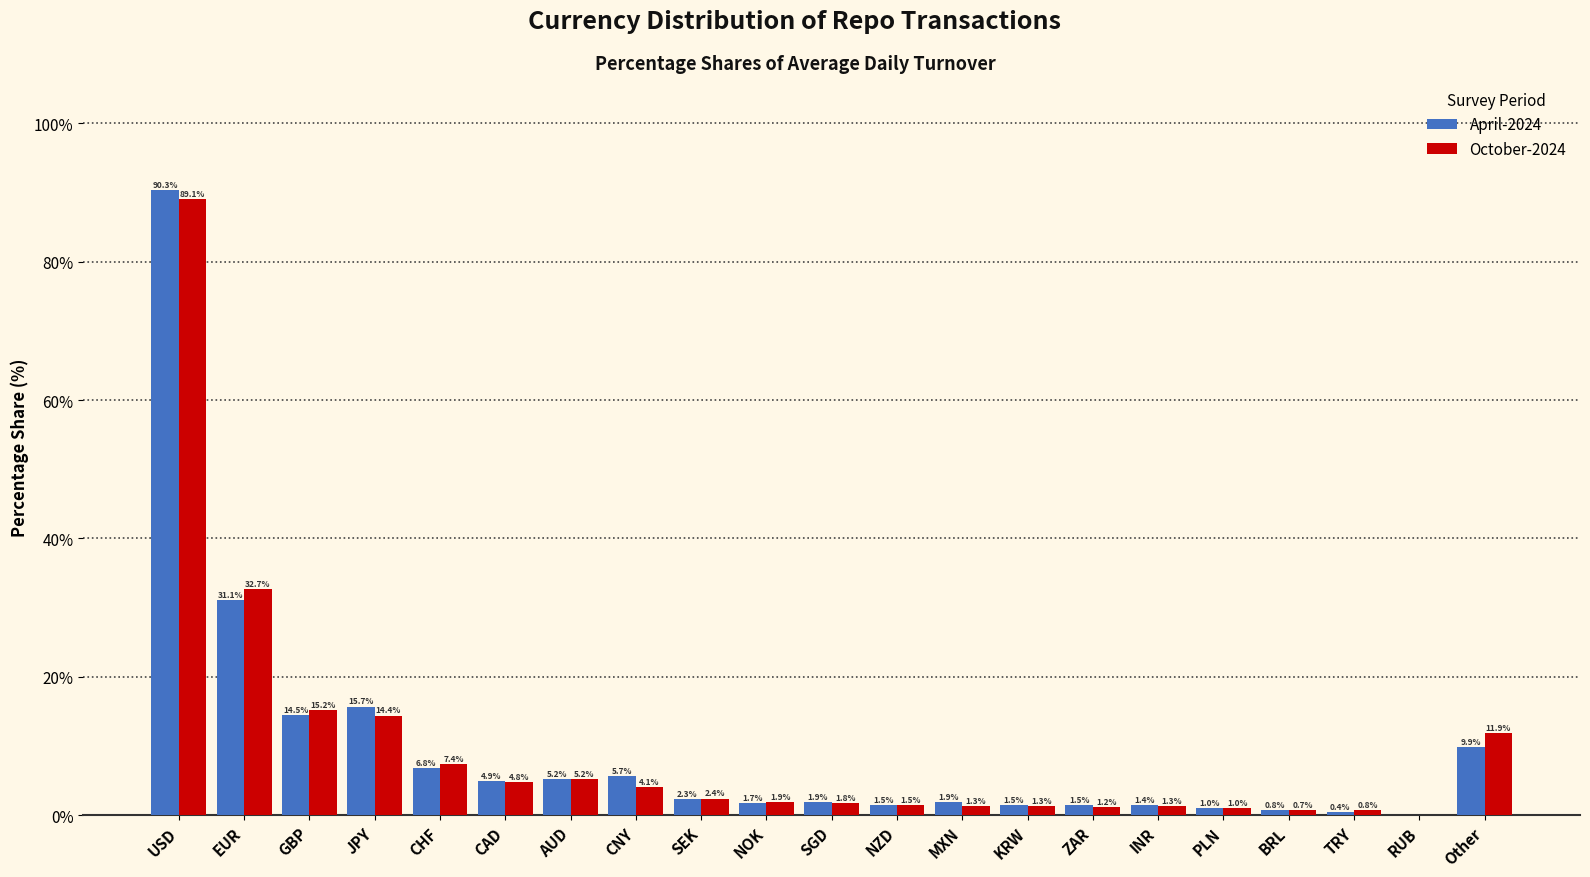

Reading left to right, transcribe all the data shown in this chart.

April-2024: USD=90.3	EUR=31.1	GBP=14.5	JPY=15.7	CHF=6.8	CAD=4.9	AUD=5.2	CNY=5.7	SEK=2.3	NOK=1.7	SGD=1.9	NZD=1.5	MXN=1.9	KRW=1.5	ZAR=1.5	INR=1.4	PLN=1.0	BRL=0.8	TRY=0.4	RUB=0.0	Other=9.9
October-2024: USD=89.1	EUR=32.7	GBP=15.2	JPY=14.4	CHF=7.4	CAD=4.8	AUD=5.2	CNY=4.1	SEK=2.4	NOK=1.9	SGD=1.8	NZD=1.5	MXN=1.3	KRW=1.3	ZAR=1.2	INR=1.3	PLN=1.0	BRL=0.7	TRY=0.8	RUB=0.0	Other=11.9